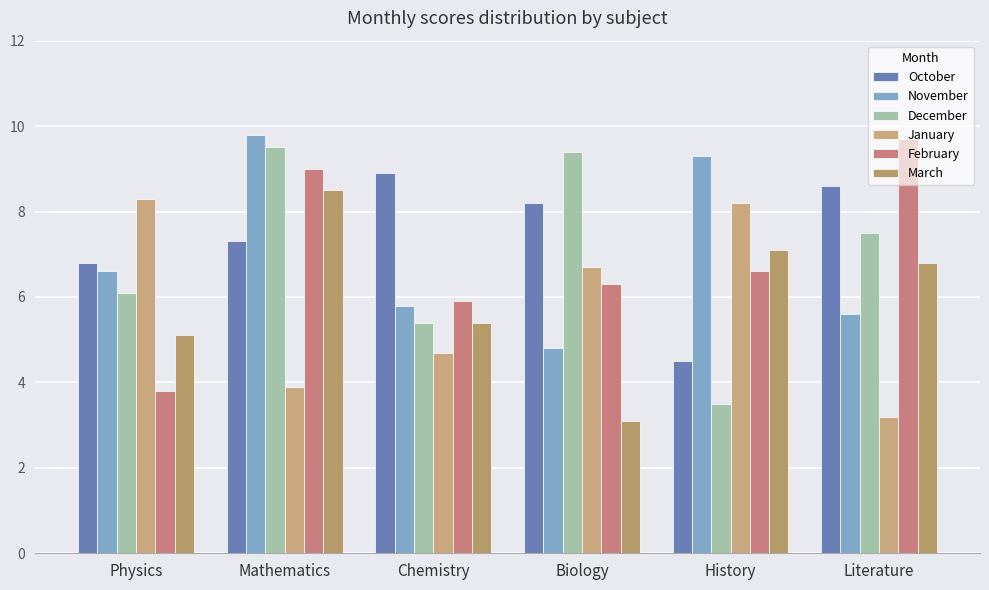

Where does the December series first go above 7?

Mathematics